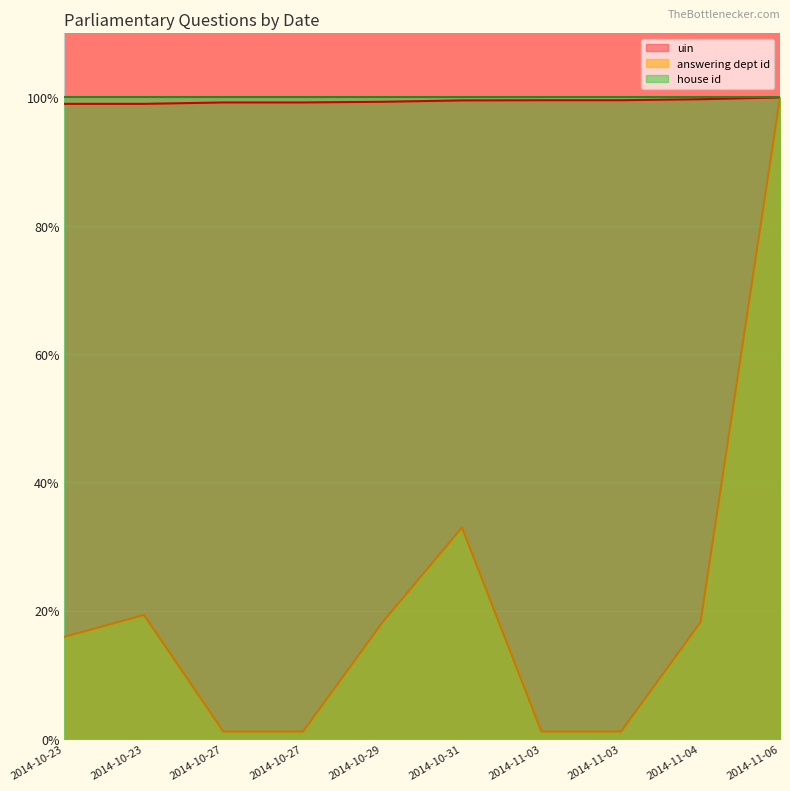

How many interior local peaks does the answering dept id series have?

2